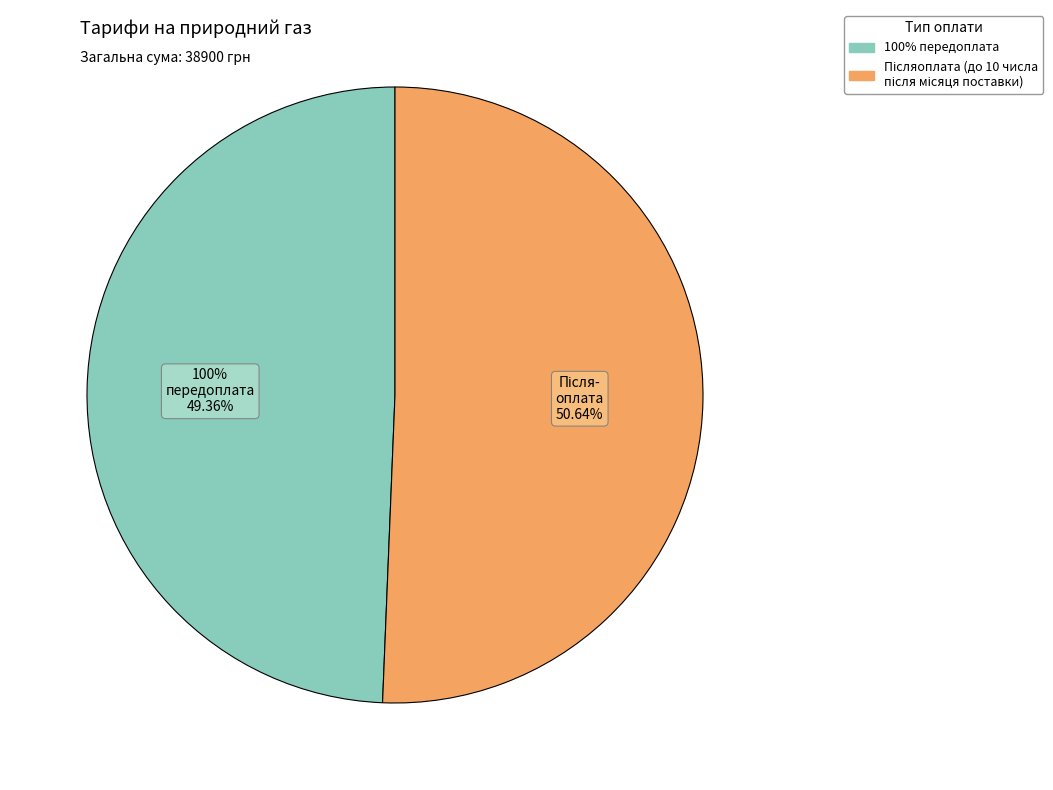

The Післяоплата (до 10 числа після місяця поставки) slice represents 61% of the pie. True or false?

False